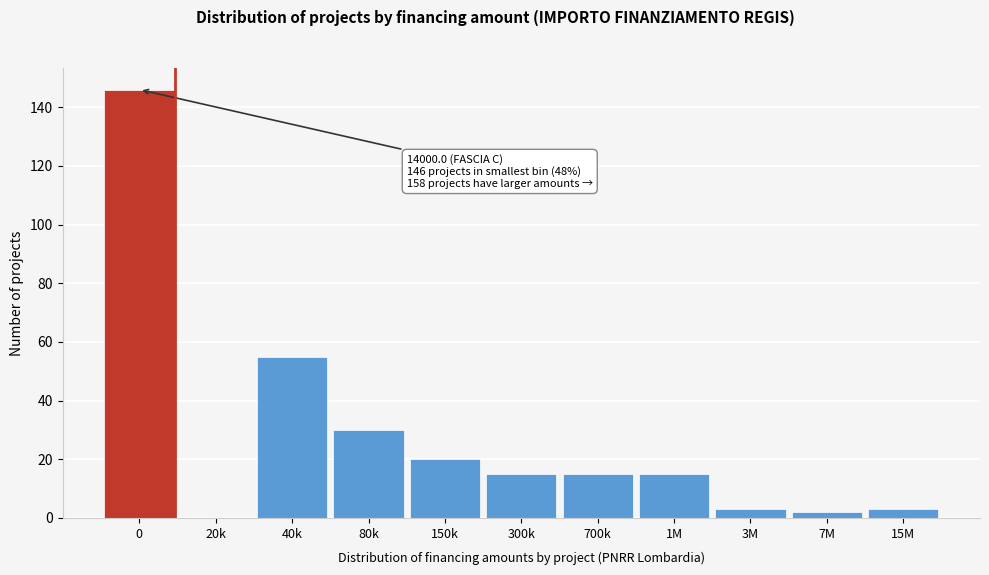

Reading left to right, extract all data points from this chart.

0=146	20k=0	40k=55	80k=30	150k=20	300k=15	700k=15	1M=15	3M=3	7M=2	15M=3